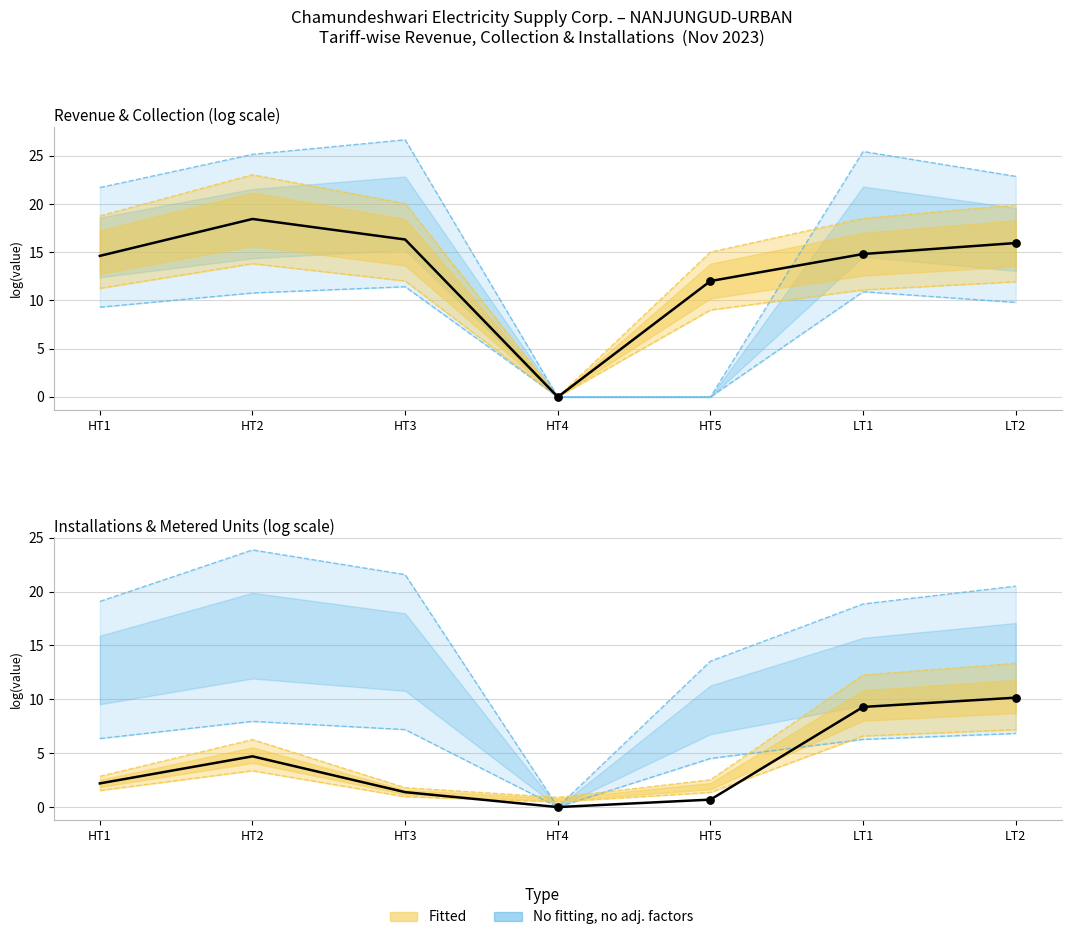

Is the value of Live Installations at HT5 greater than the value of Collection Revenue at LT1?

No